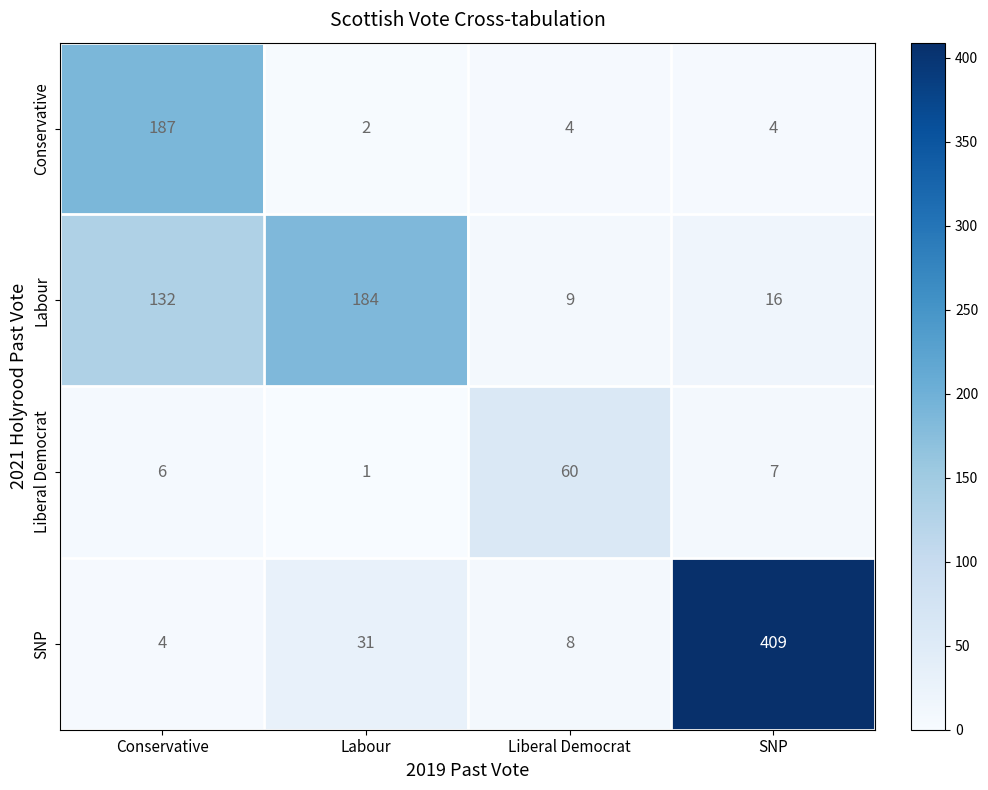

Which category has the lowest value across all series?

Labour